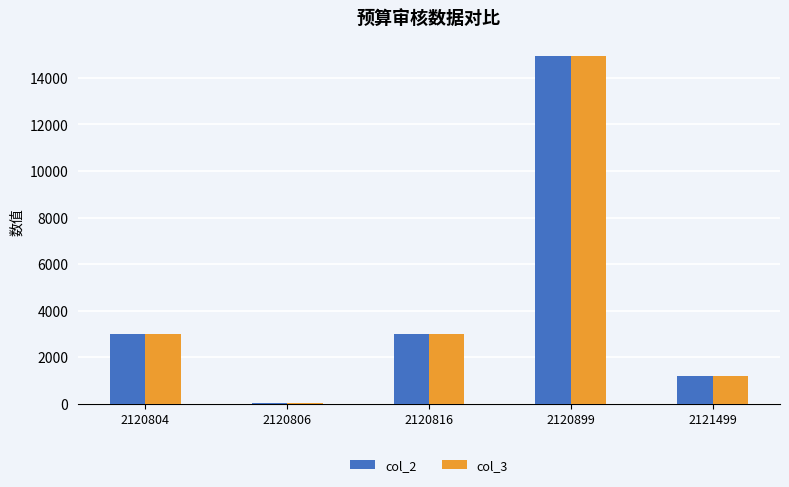

How many distinct data groups are displayed?

2